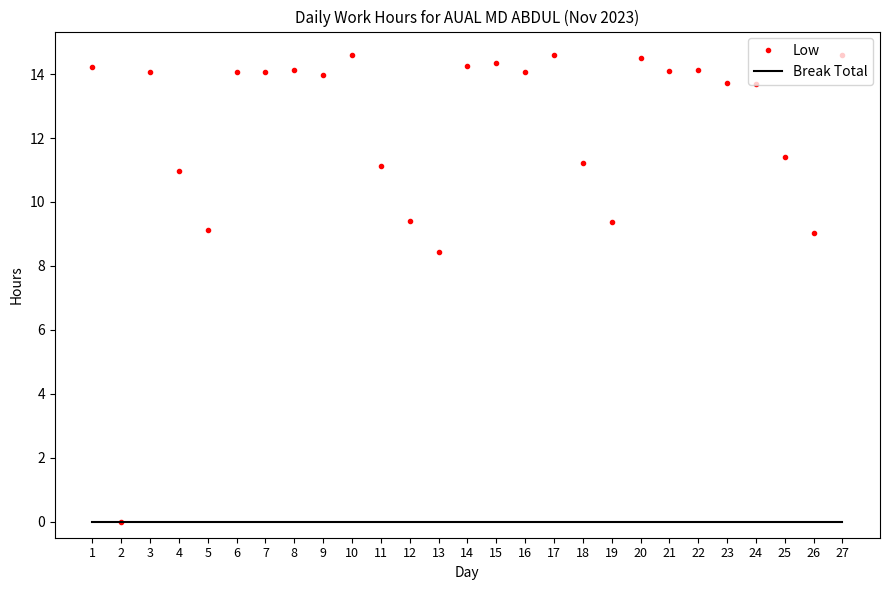

Which series has the largest range (max minus min)?

Low